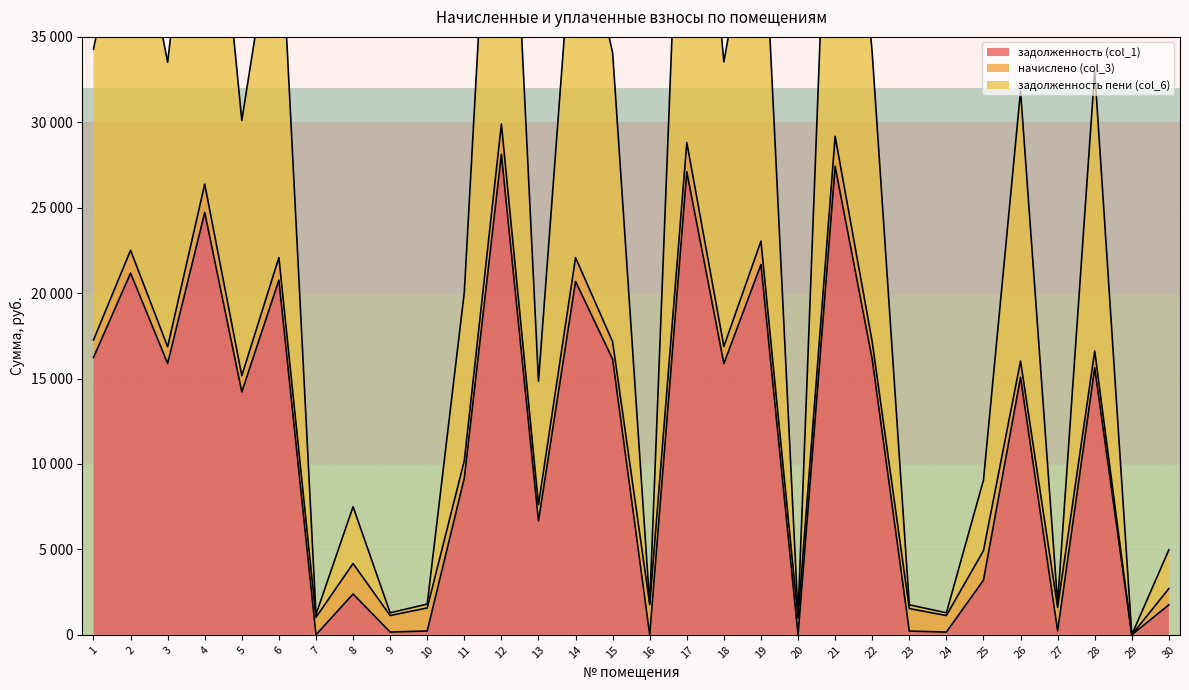

Which series has the largest total across all categories?

задолженность пени (col_6)